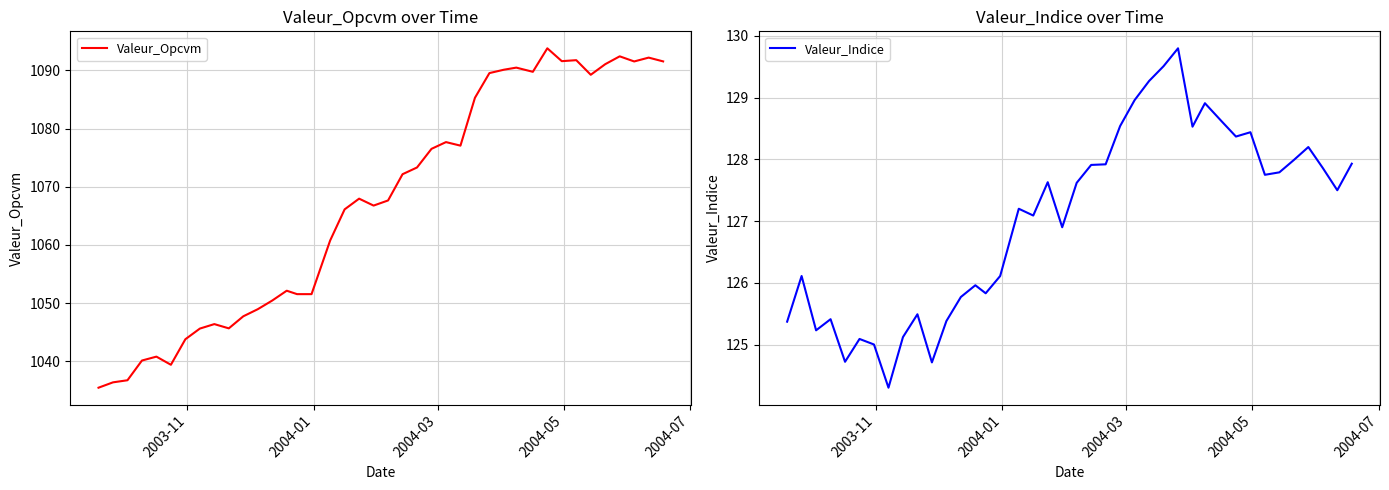

What is the sum of all Valeur_Indice values?

5081.8